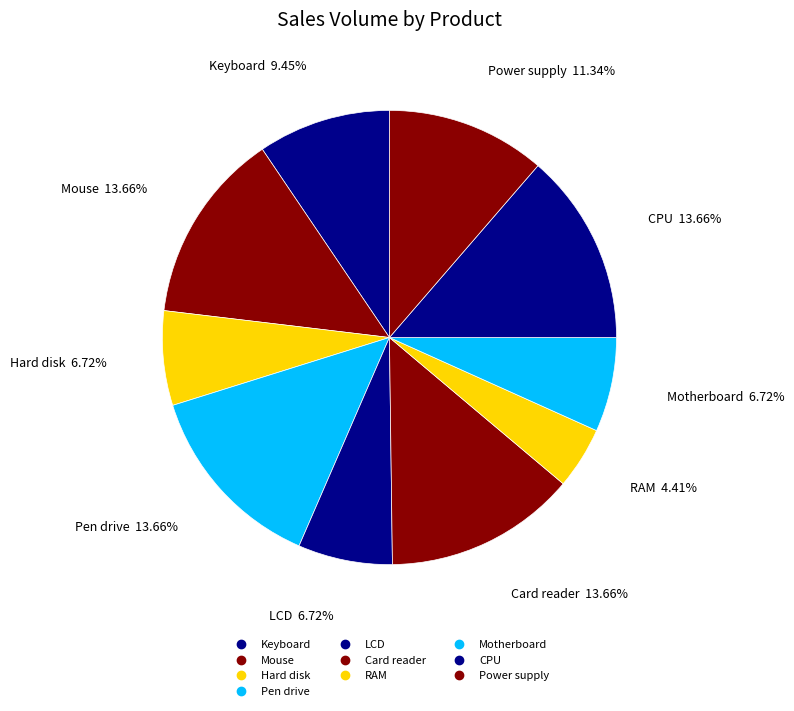

Count the number of slices in the pie.

10